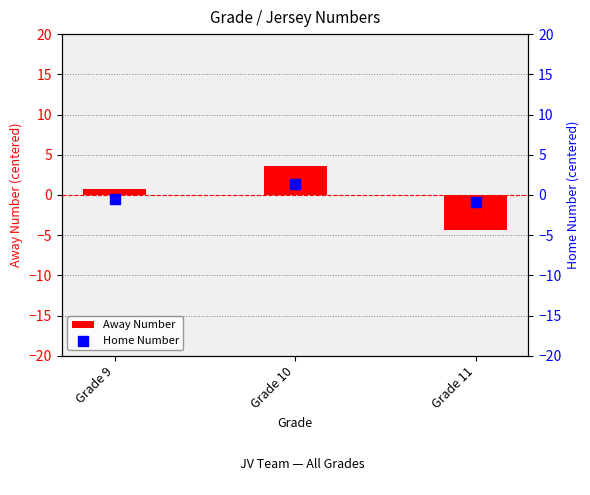

Which series reaches the maximum Y coordinate?

Away Number